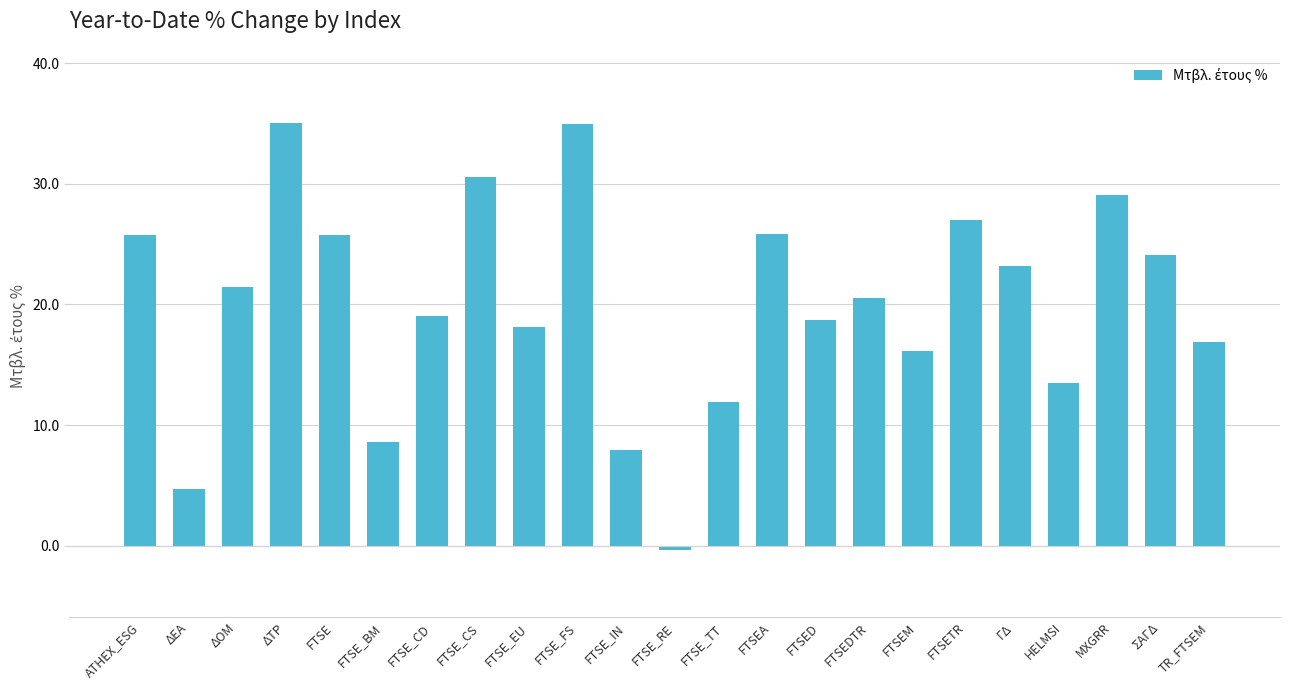

Count the number of categories in the chart.

23